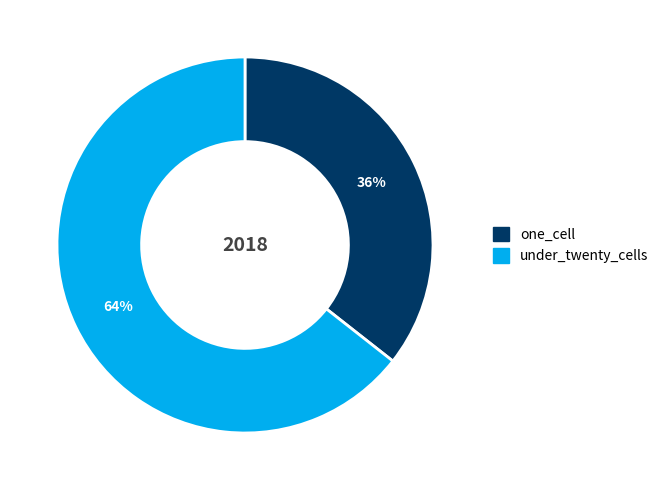

True or false: under_twenty_cells accounts for 64% of the total.

True